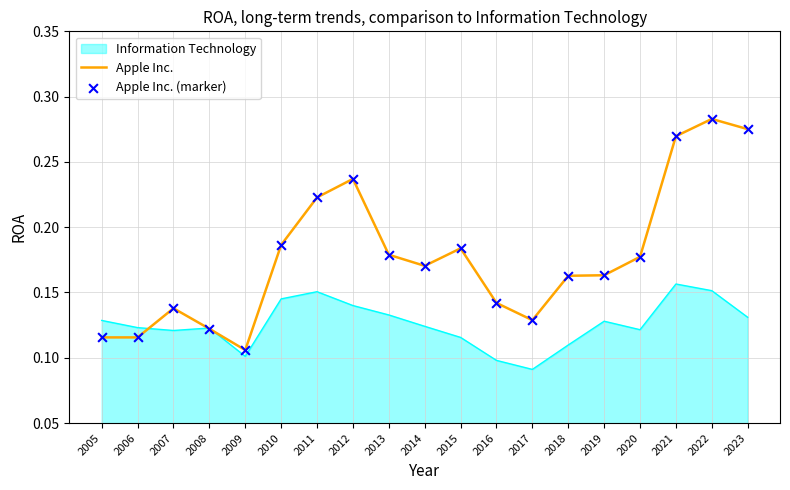

Which series has the largest total across all categories?

Apple Inc.